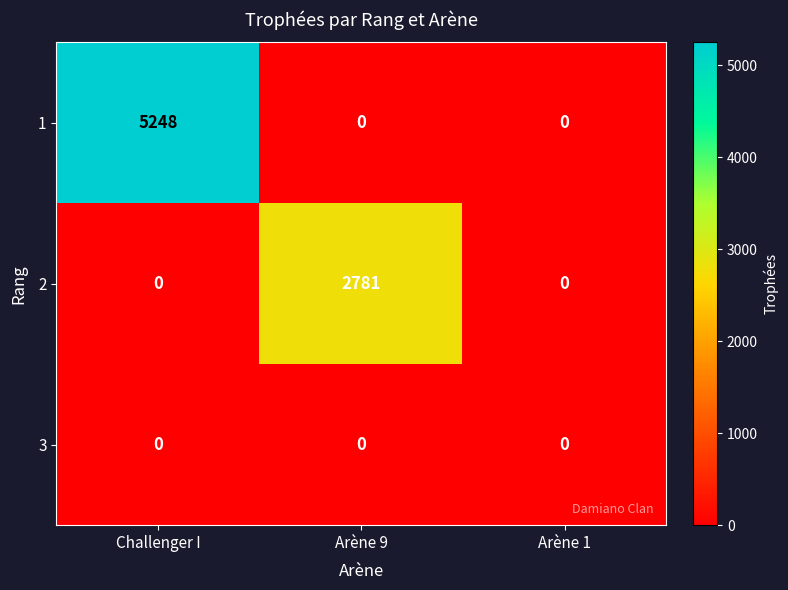

True or false: 2 has a value of 0 at Arène 1.

True